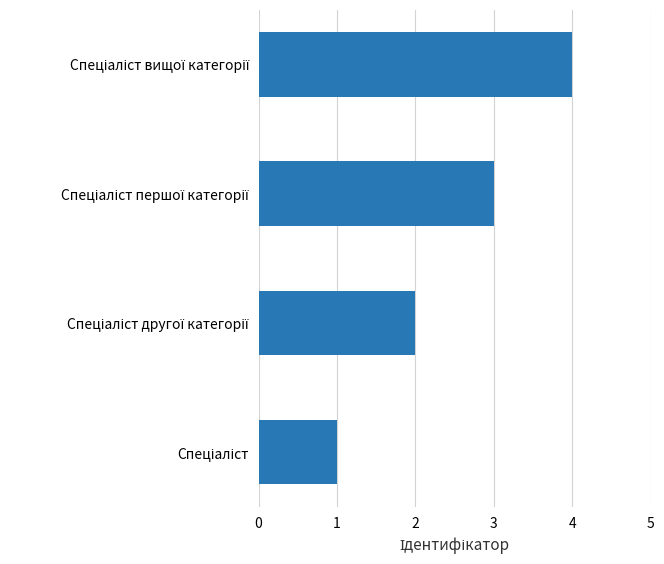

What is the greatest value displayed?

4